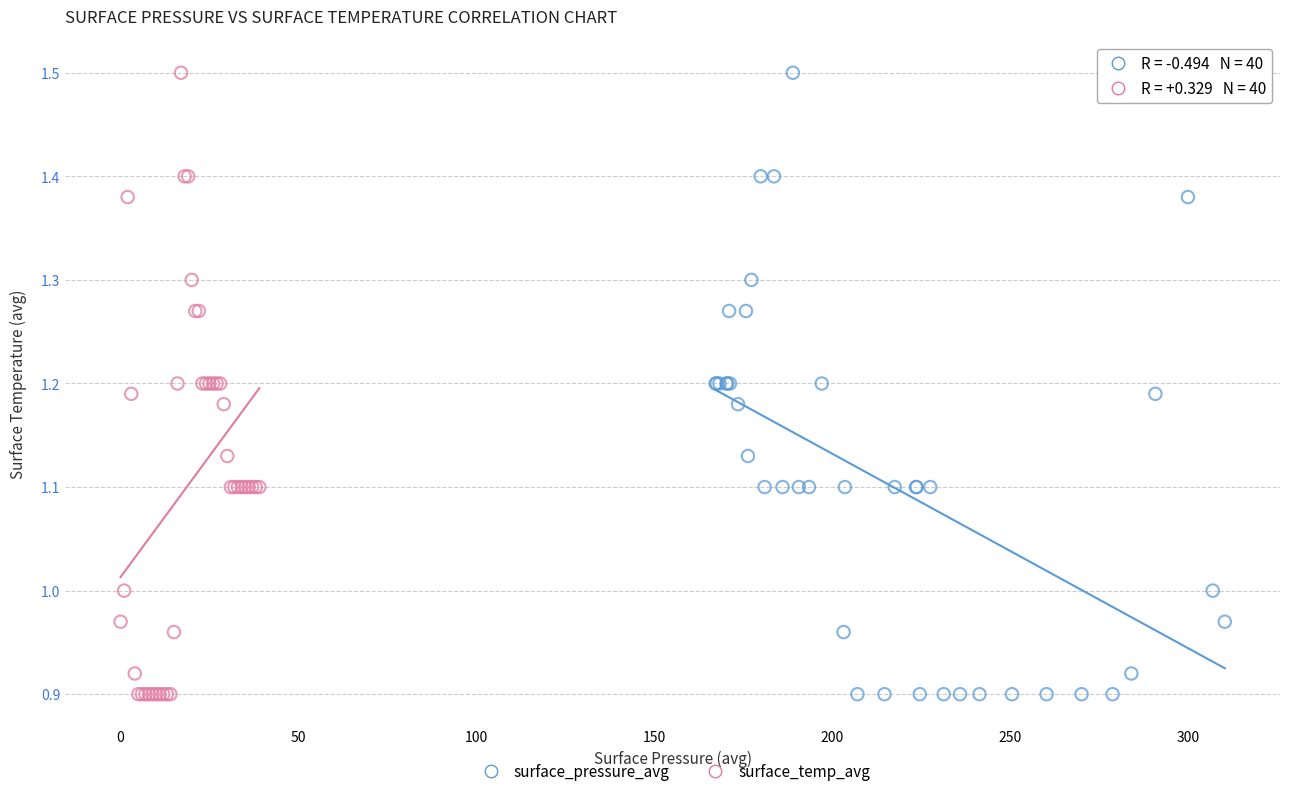

What are all the series names shown in the legend?

surface_pressure_avg, surface_temp_avg